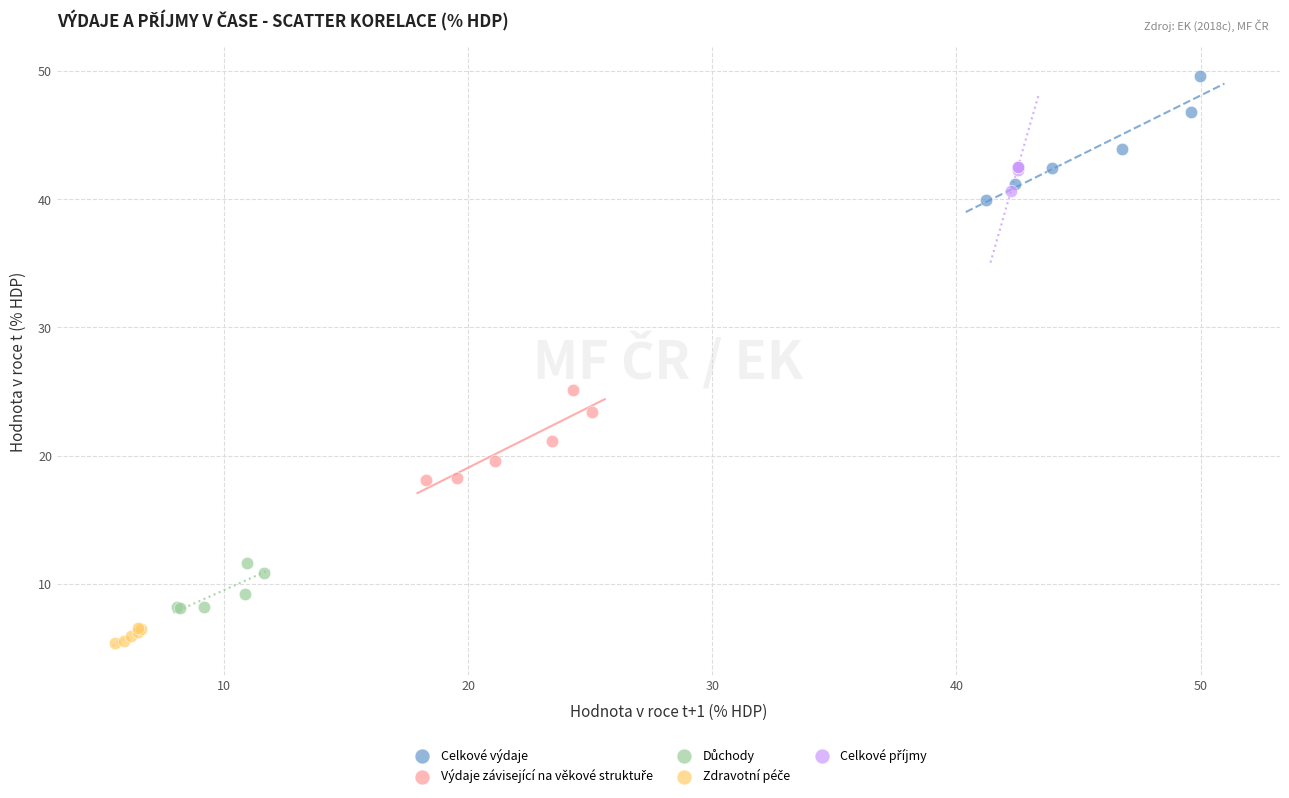

Which series contains the highest Y value?

Celkové výdaje